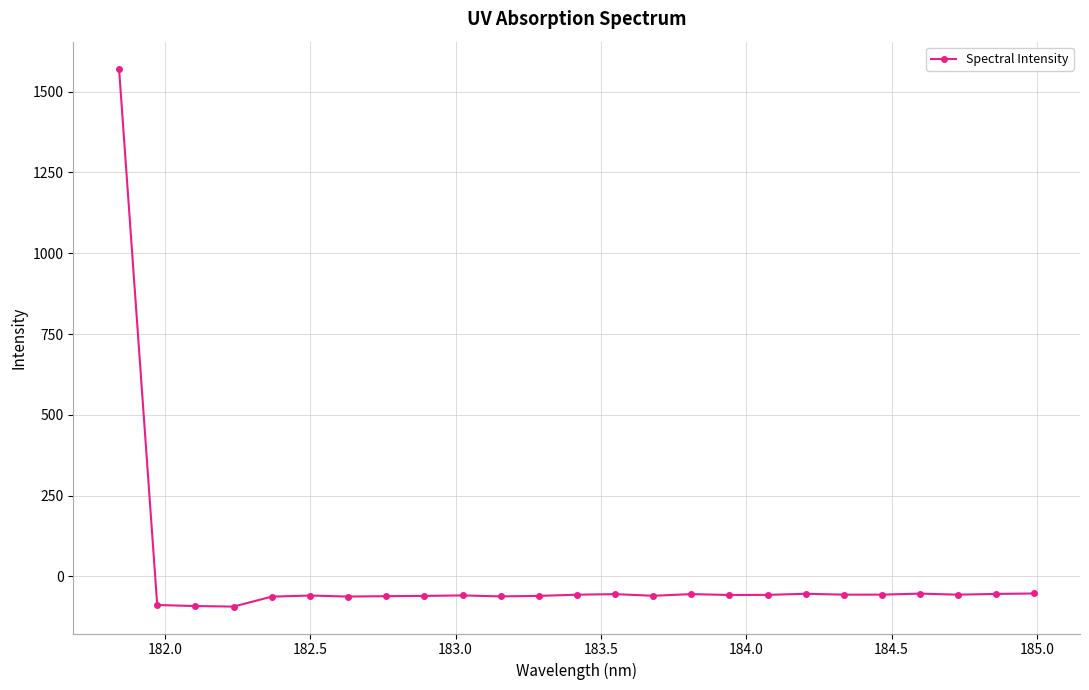

What is the value of the 7th point from the left?

-62.2